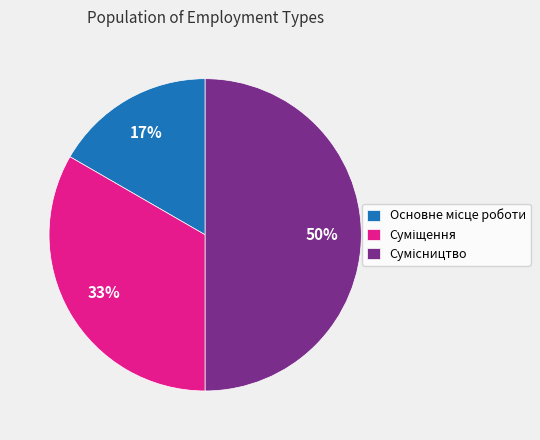

To the nearest percent, what is the average slice percentage?

33%